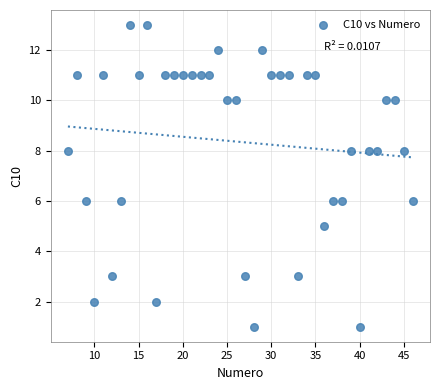

What is the range of Y values (max minus min)?

12